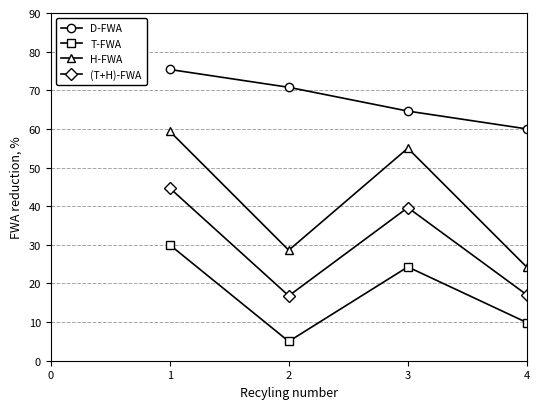

List the labels in order of T-FWA value, largest first.

1, 3, 4, 2